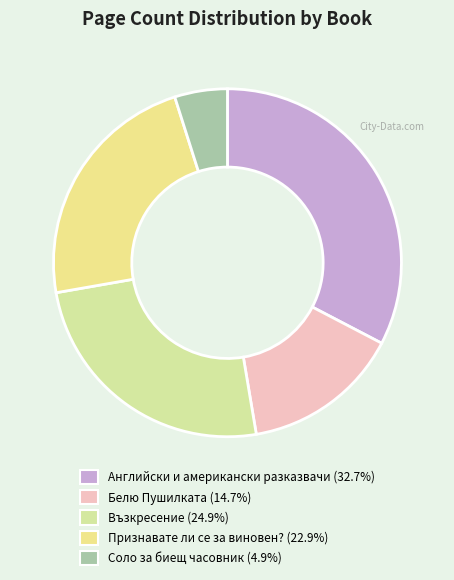

What portion of the pie excludes Соло за биещ часовник?

95.1%